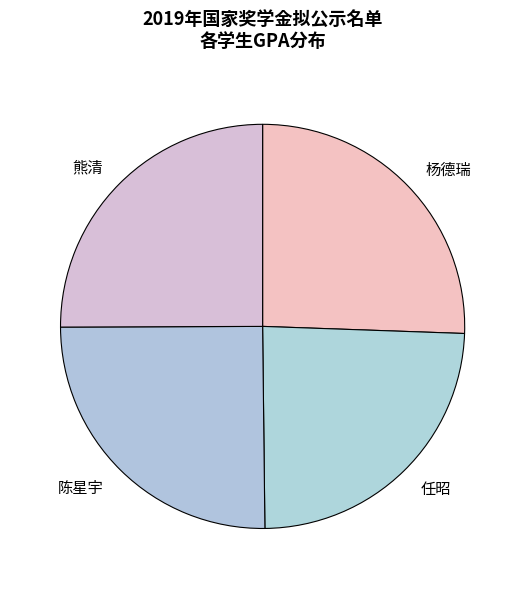

Which category has the smallest portion of the pie?

任昭